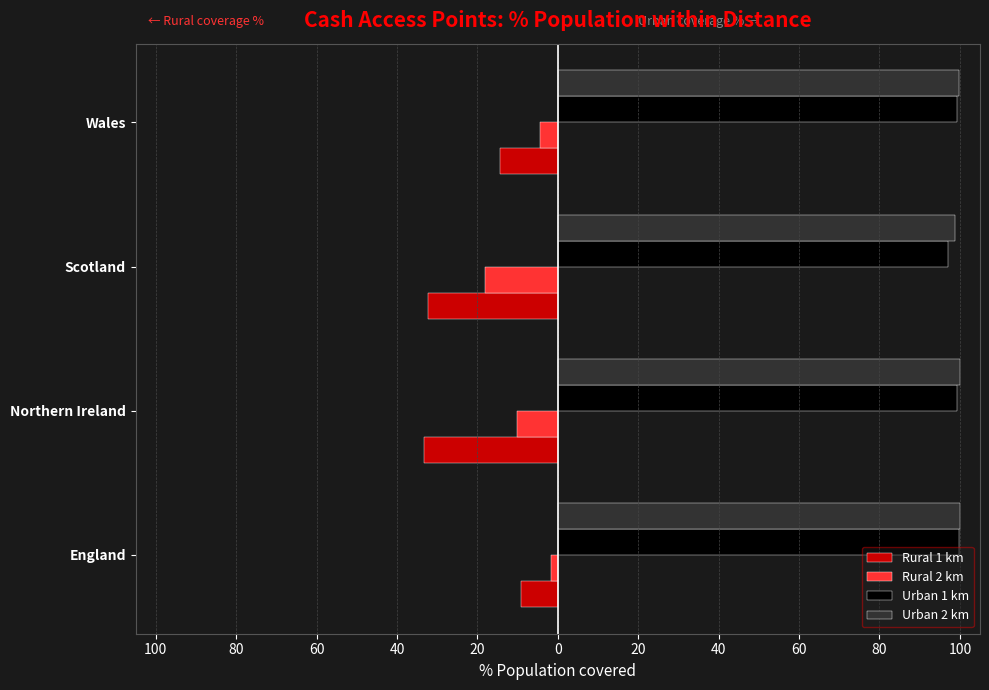

How many data points in Urban 1 km are above 99?

3